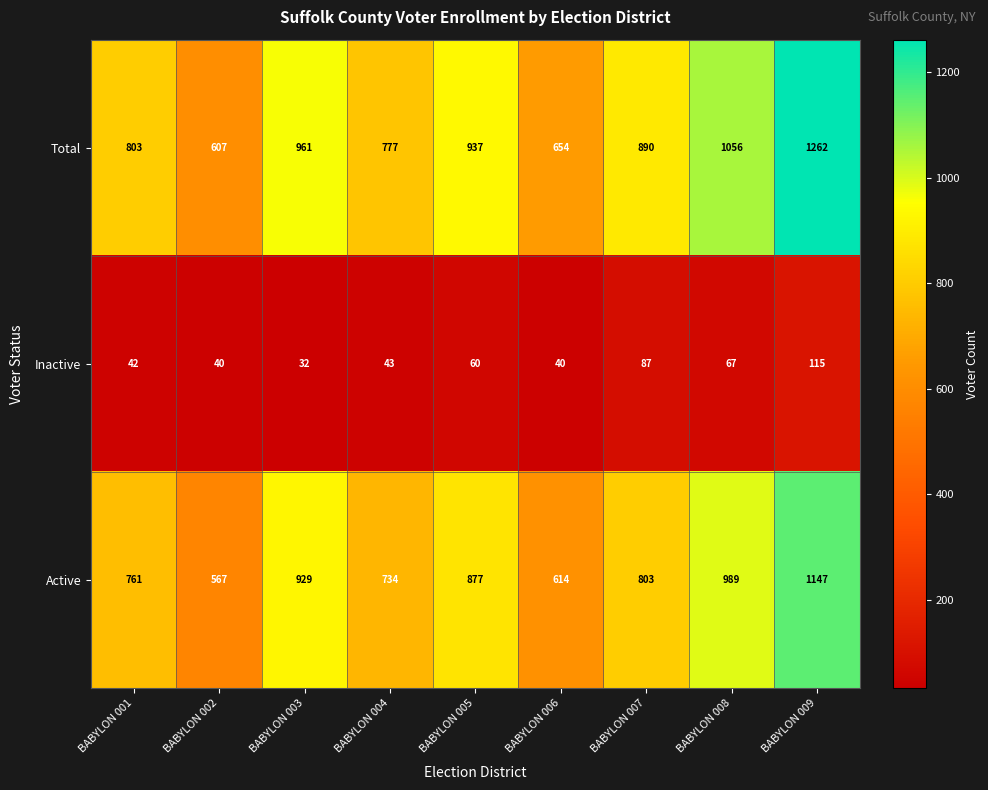

Which series changed the most between BABYLON 004 and BABYLON 009?

Total